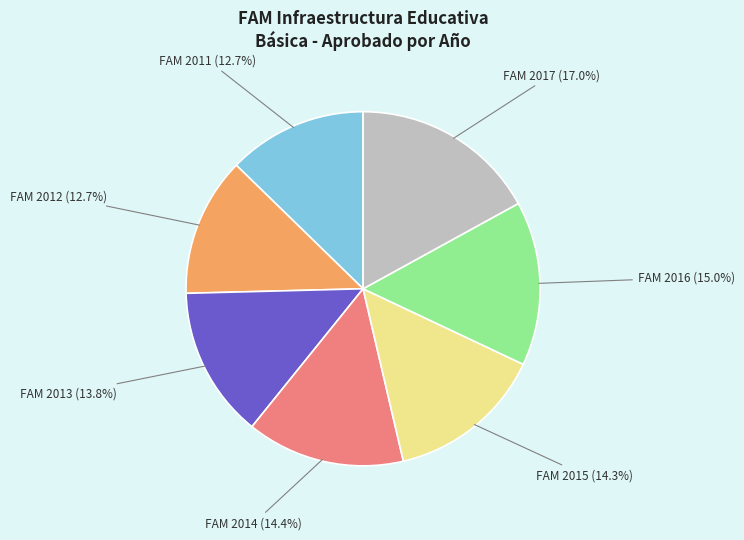

Which slice is the largest?

FAM 2017